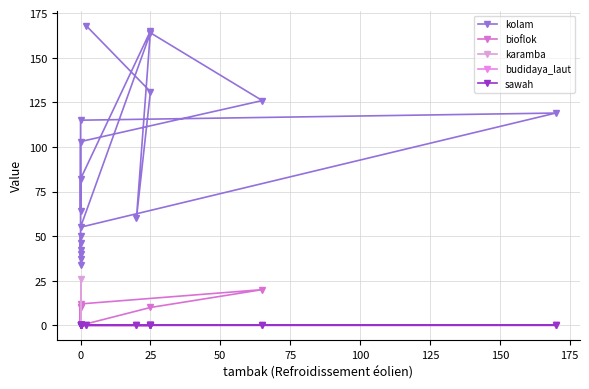

Between 100 and 200, which series saw the biggest shift?

kolam